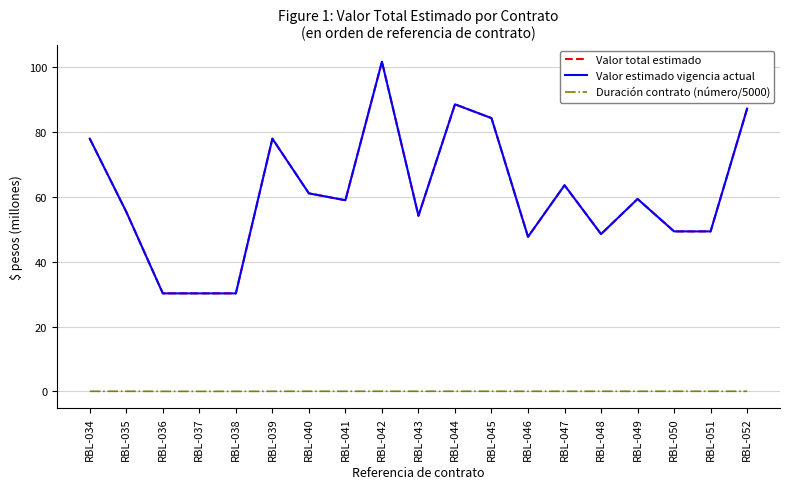

Is this an area chart (filled region under the line)?

No